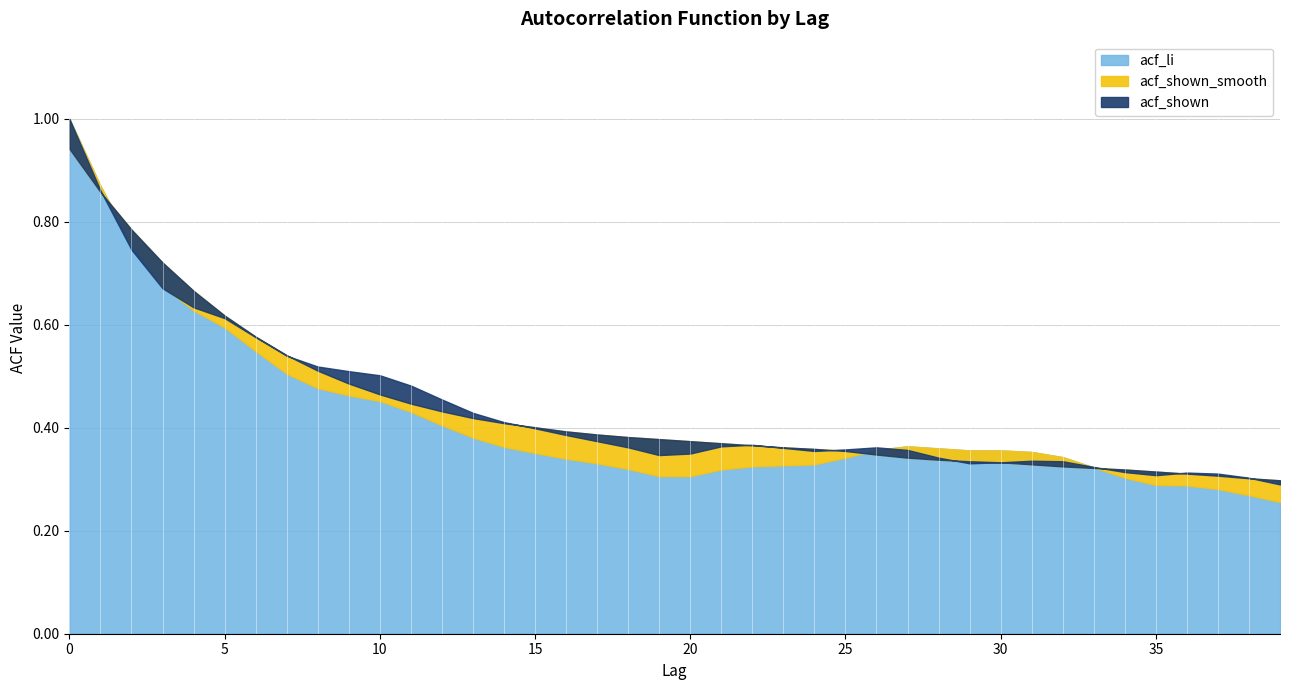

Which has a higher value, 20 or 17?

17